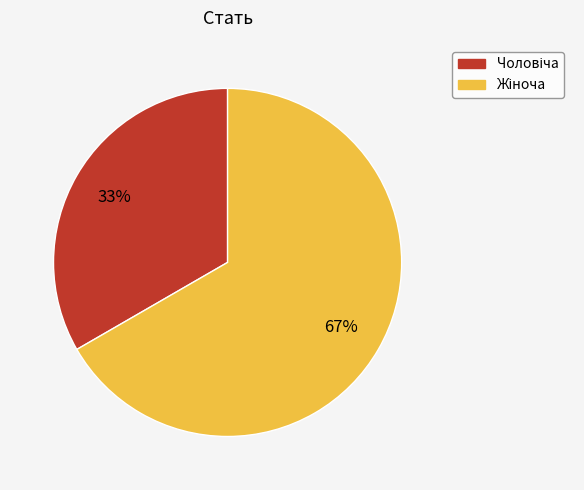

Does any single category account for the majority?

Yes